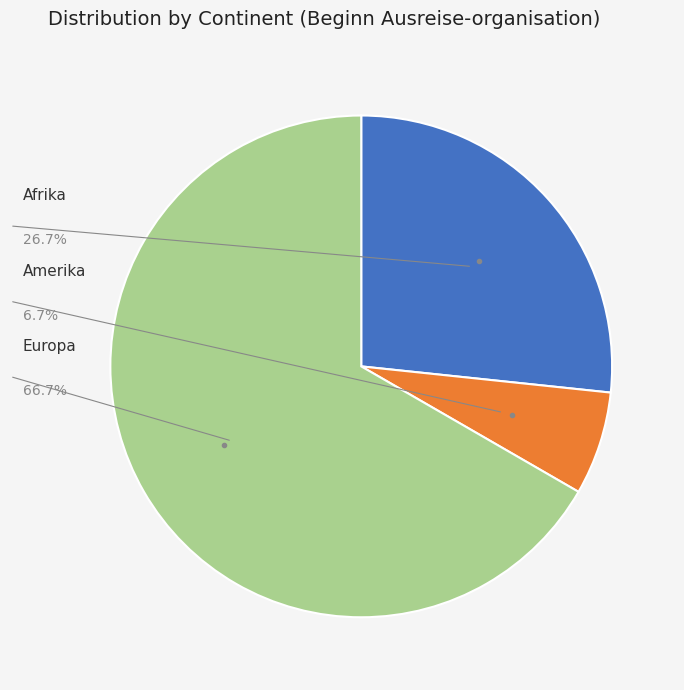

Count the number of slices in the pie.

3